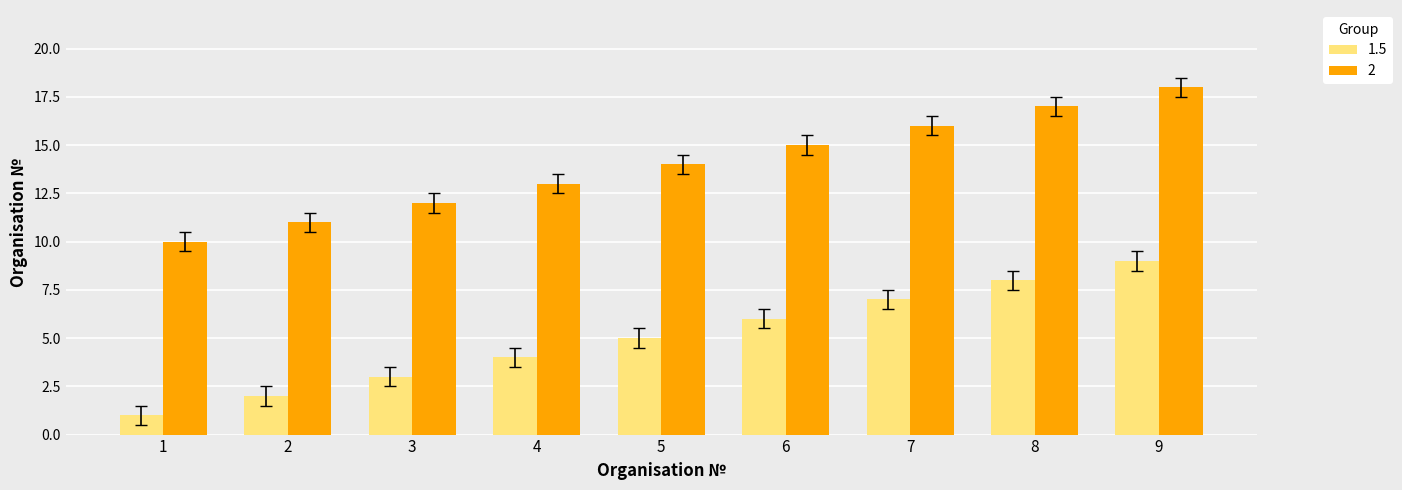

What is the difference between the 1.5 values at 1 and 6?

5